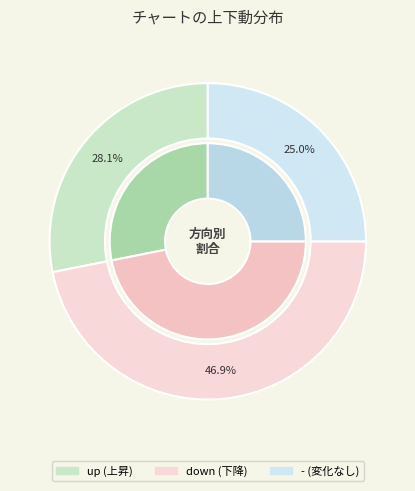

Rank the categories by value from highest to lowest.

down, up, -